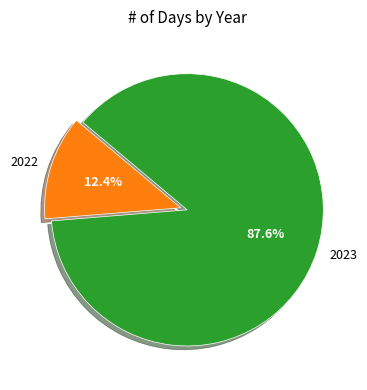

To the nearest percent, what is the difference between the largest and smallest slice percentages?

75%